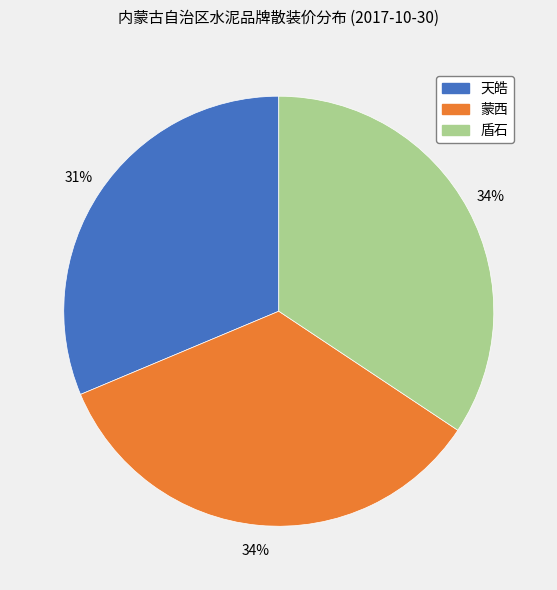

Which slice is the smallest?

天皓